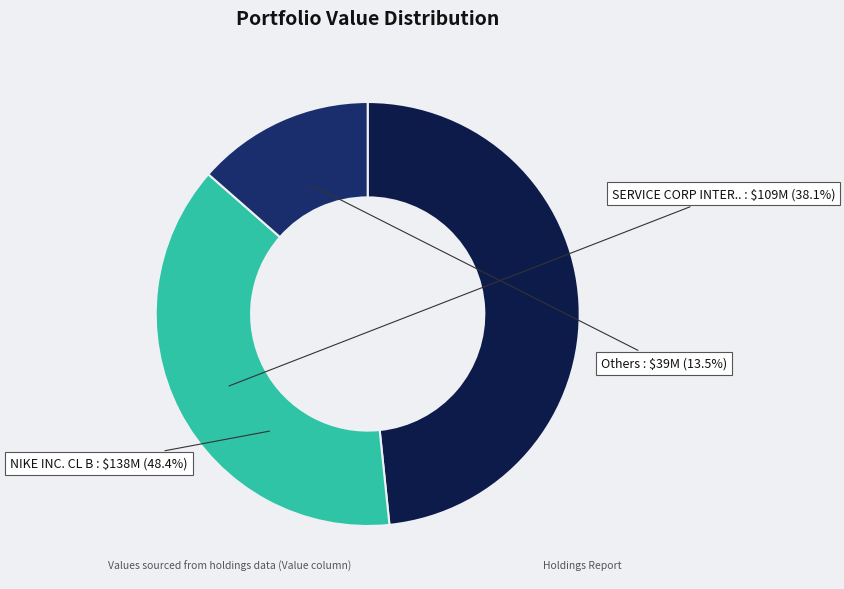

True or false: ISHARES CORE MSCI EMERGING MAR accounts for 1% of the total.

False